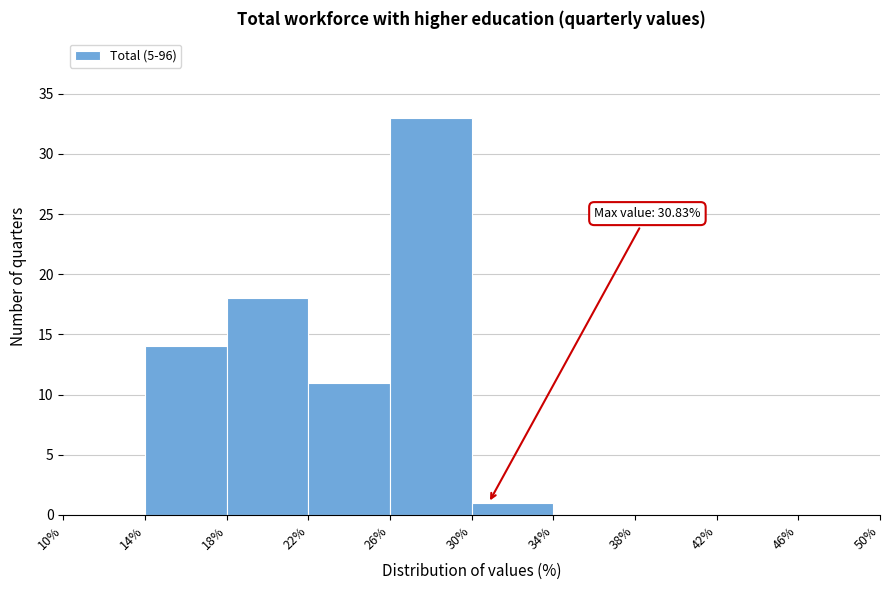

Which range on the x-axis has the tallest bar?

26% to 30%